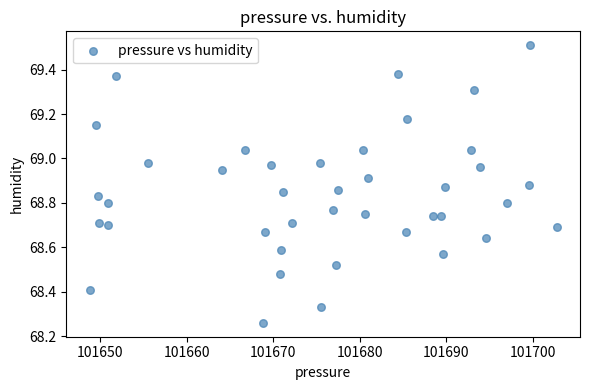

What is the range of X values (max minus min)?

54.0